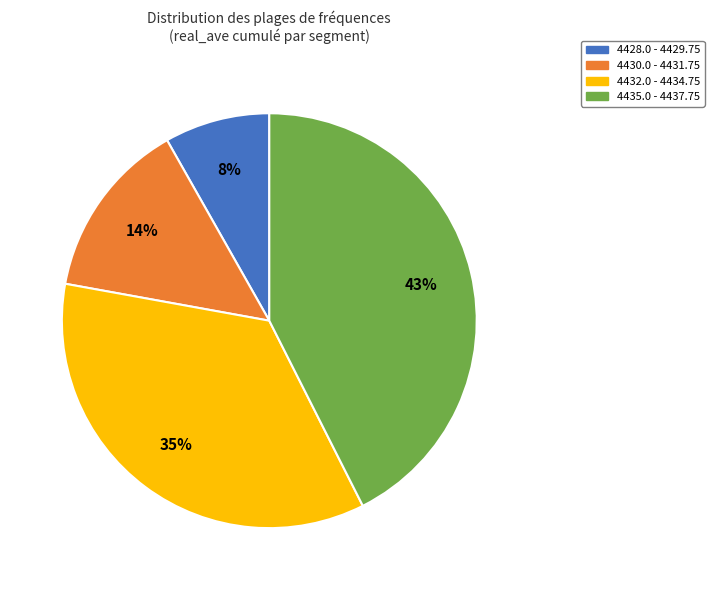

Does any single category account for the majority?

No